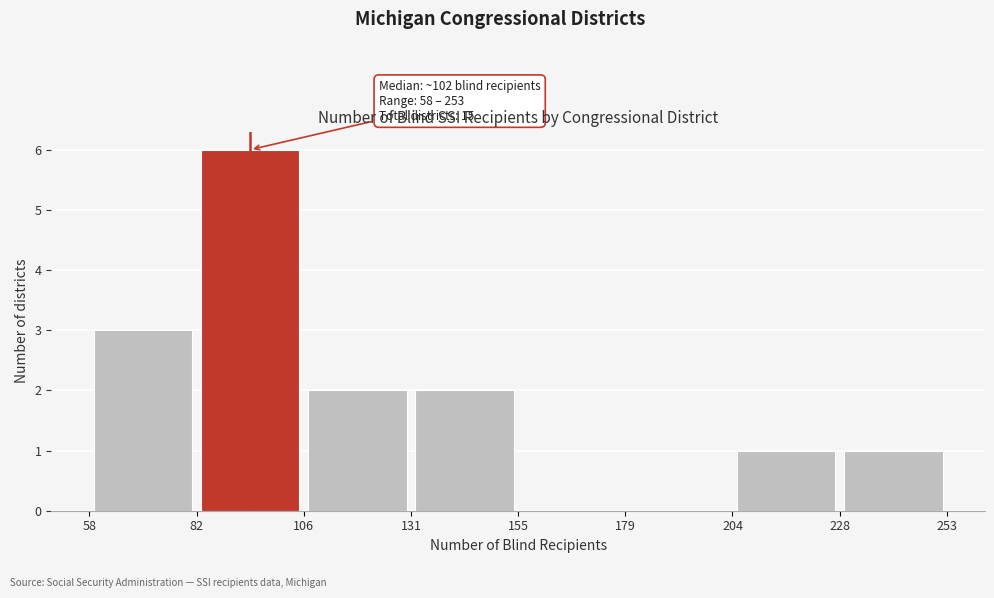

Which range on the x-axis has the tallest bar?

82 to 106